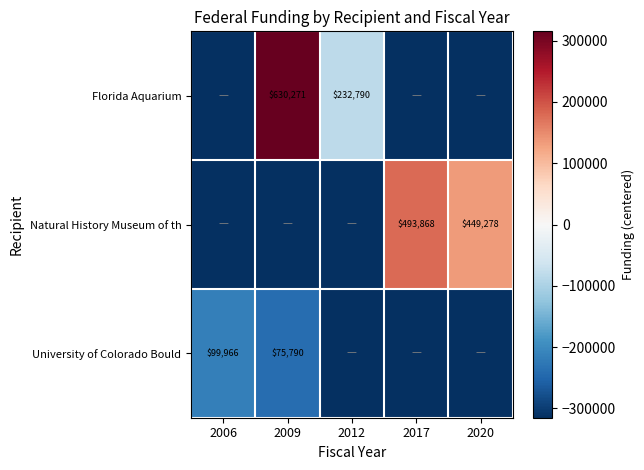

Is it true that University of Colorado Bould equals 133332.4 at 2006?

False